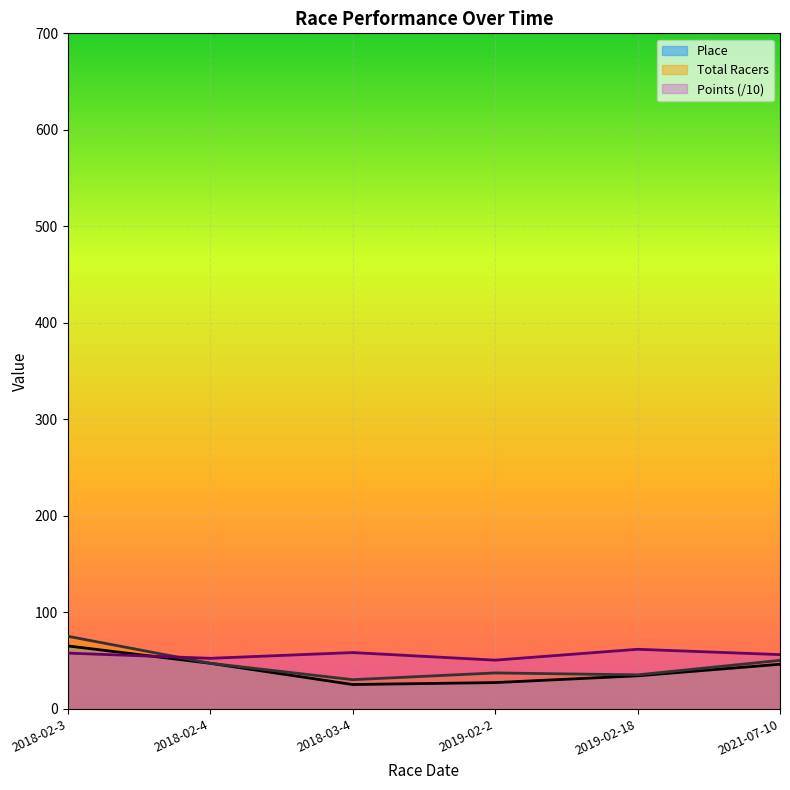

In Total Racers, how many points are lower than both neighbors (excluding endpoints)?

2